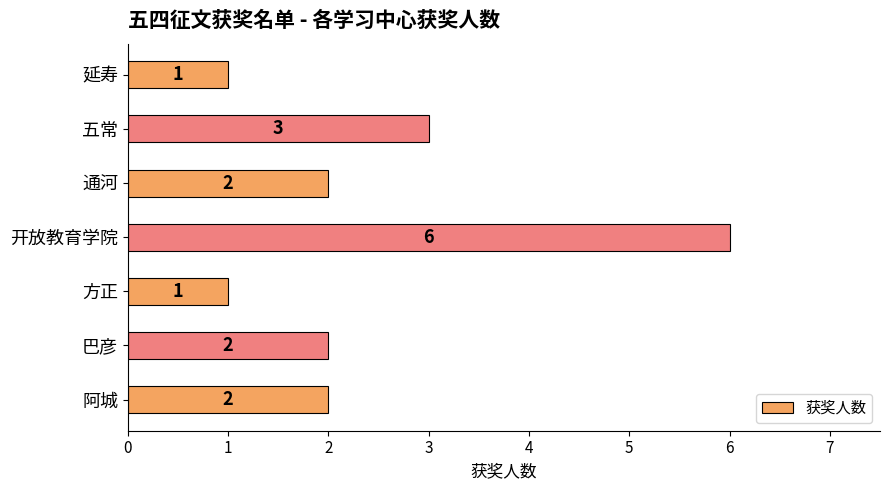

What is the difference between the maximum and minimum values?

5